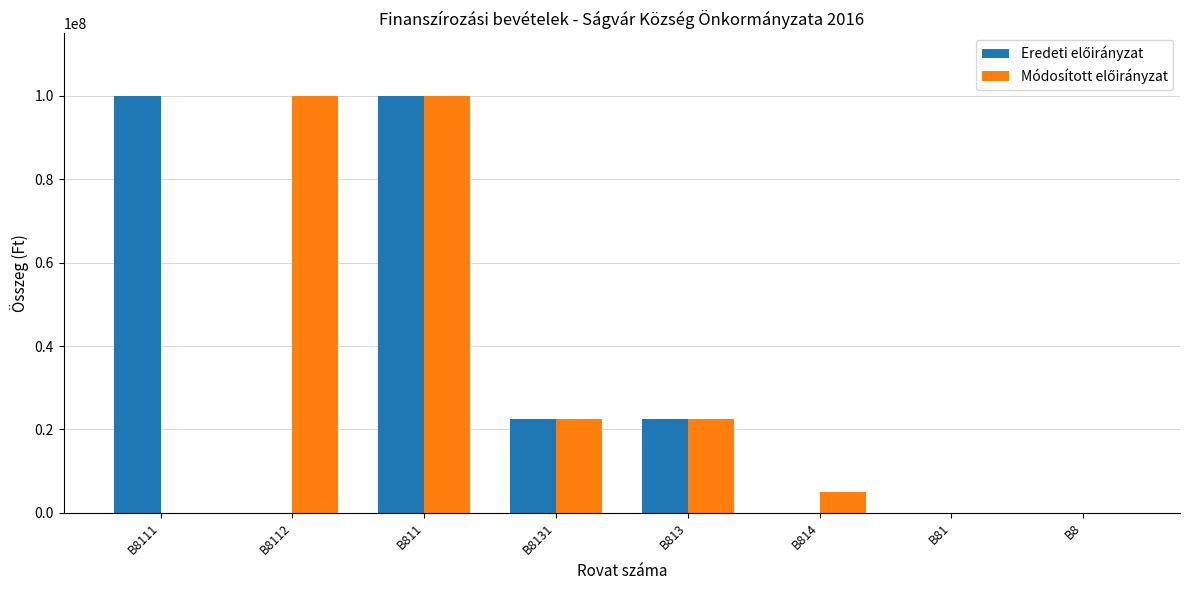

At which category is the sum across all series the highest?

B811